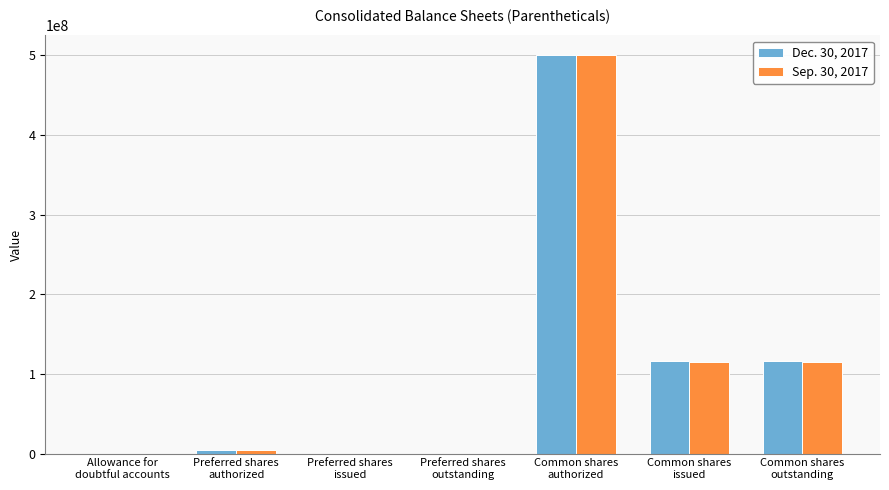

The value of Dec. 30, 2017 at Common shares
authorized is 500000000. True or false?

True